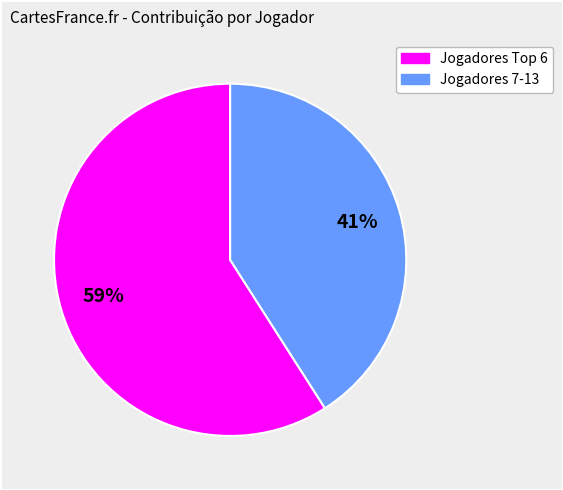

Rank the categories by value from lowest to highest.

Jogadores 7-13, Jogadores Top 6